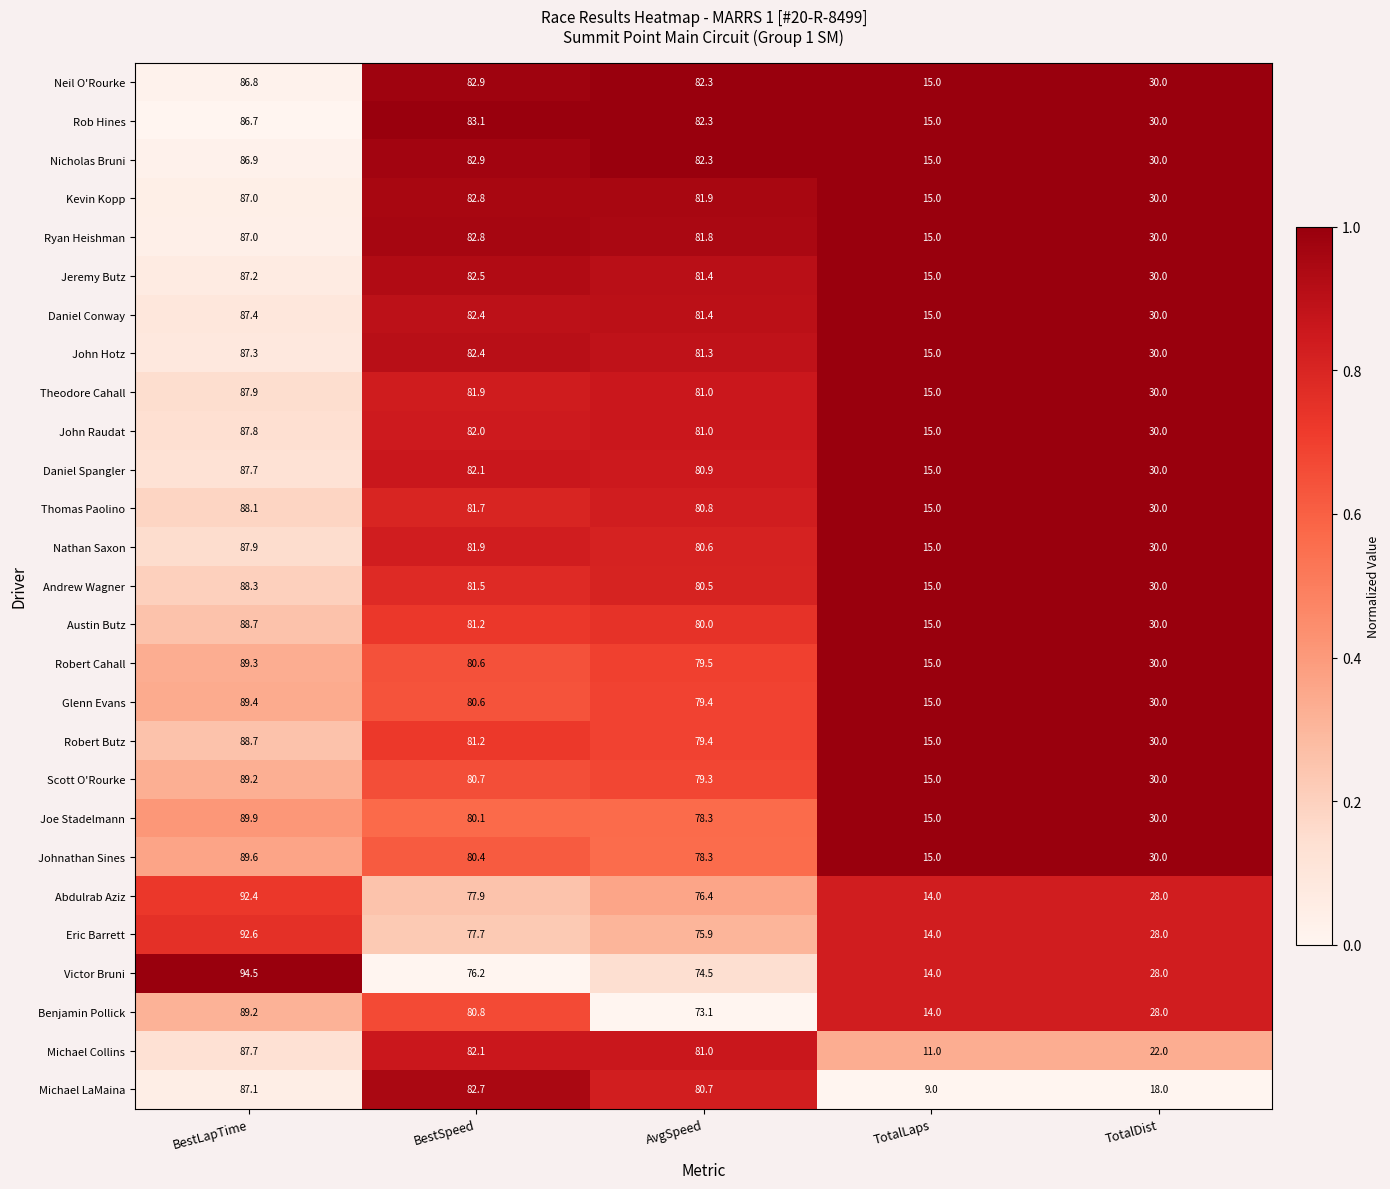

What is the difference between the maximum and second lowest values in the Austin Butz series?

58.7